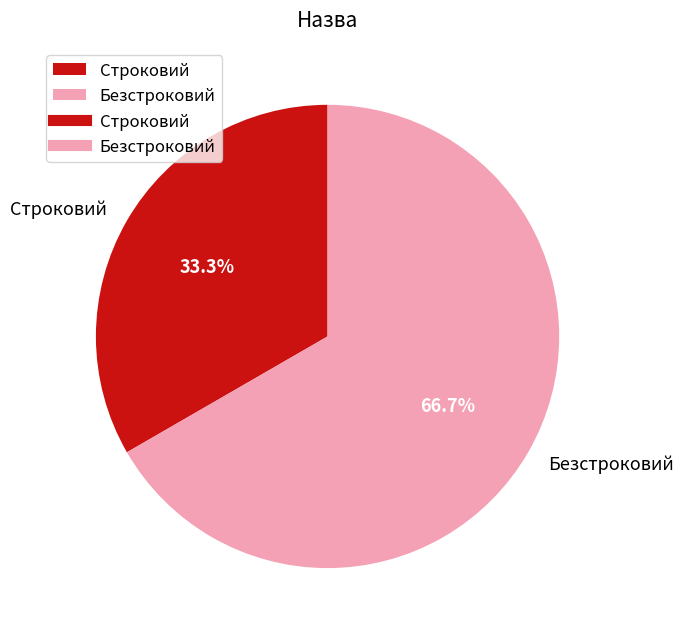

The Безстроковий slice represents 76% of the pie. True or false?

False